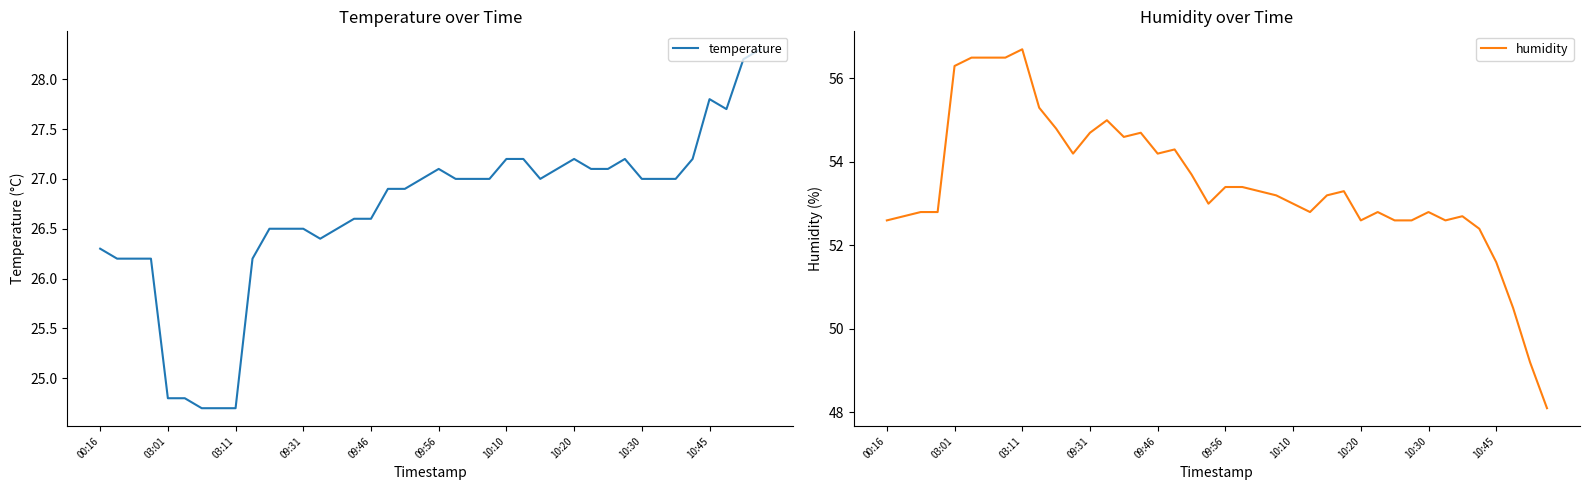

At how many categories does at least one series exceed 35?

40